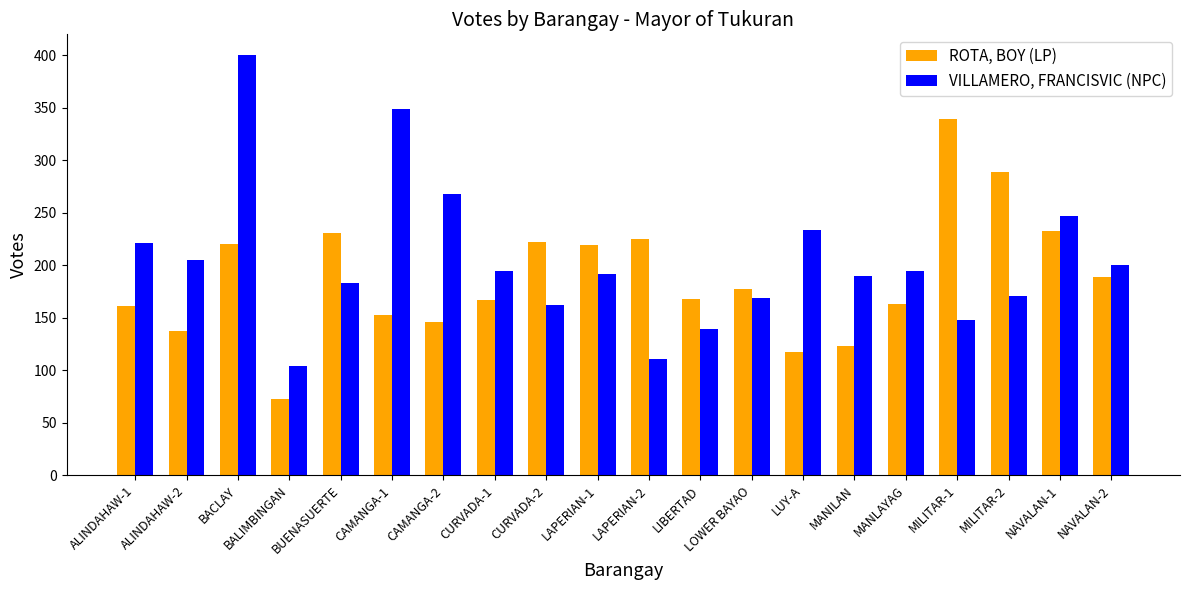

Is it true that VILLAMERO, FRANCISVIC (NPC) equals 171 at MILITAR-2?

True